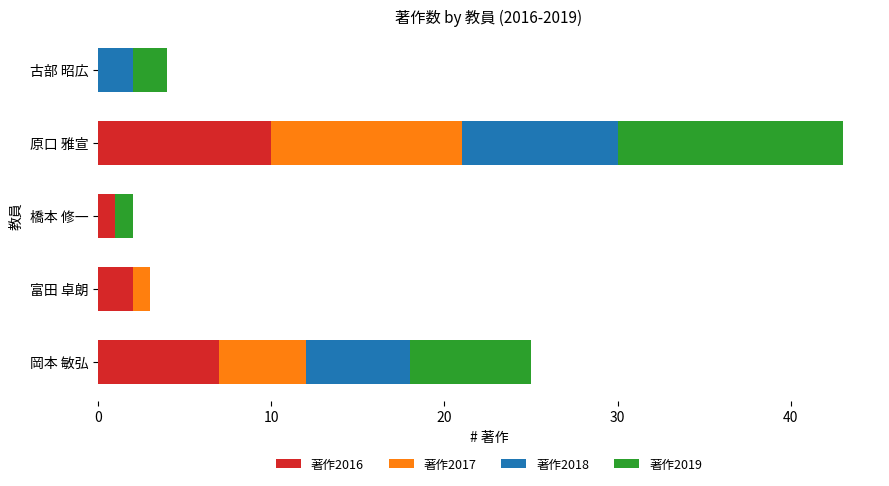

At which category is the sum across all series the highest?

原口 雅宣